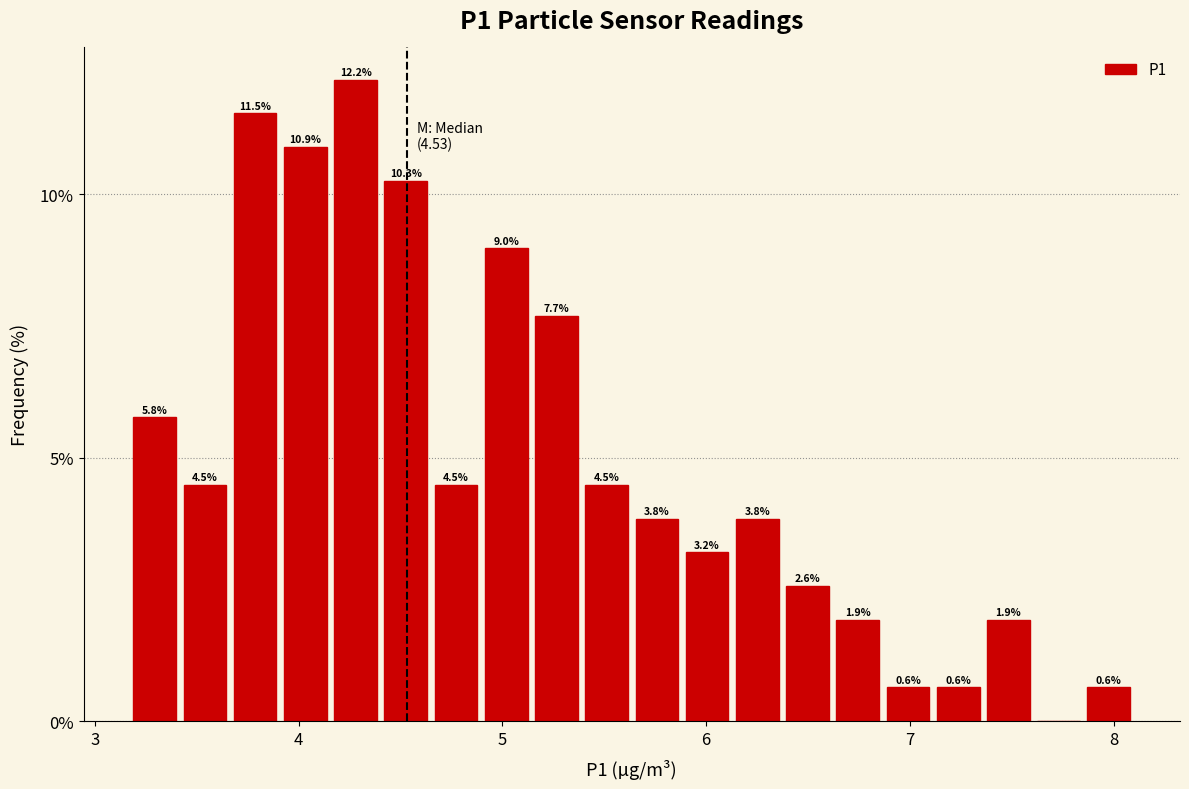

Around what value on the x-axis is the tallest bar? Give the approximate position of its centre, as read against the axis.

4.3